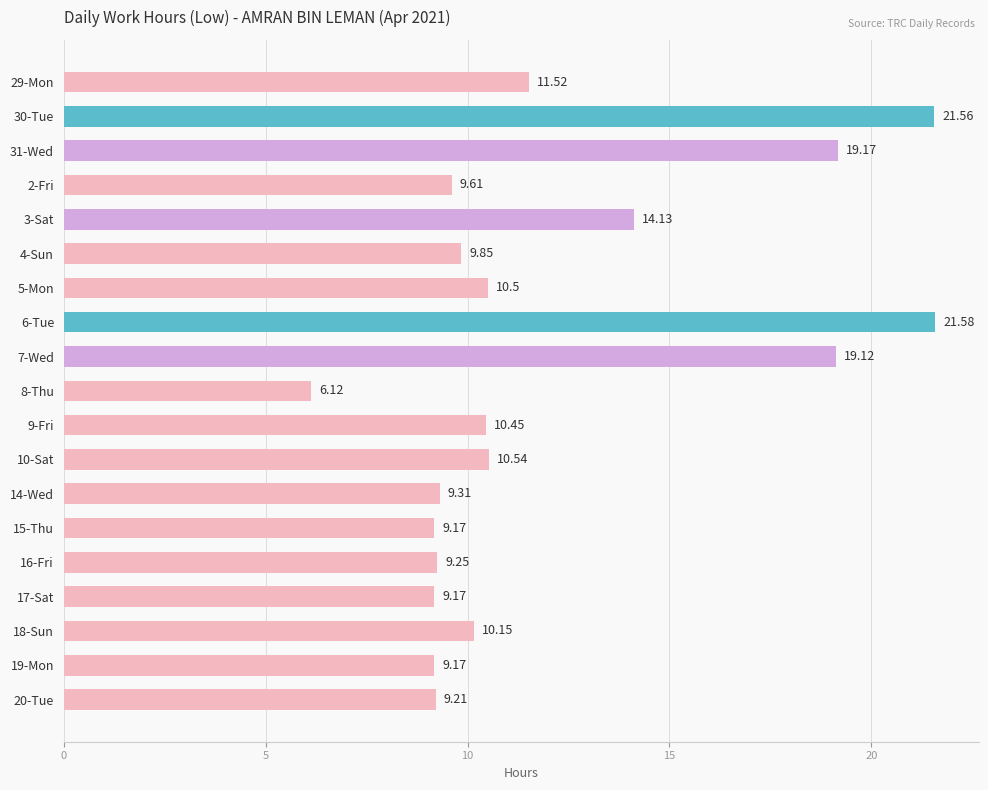

What is the sum of the values at 30-Tue and 19-Mon?

30.7